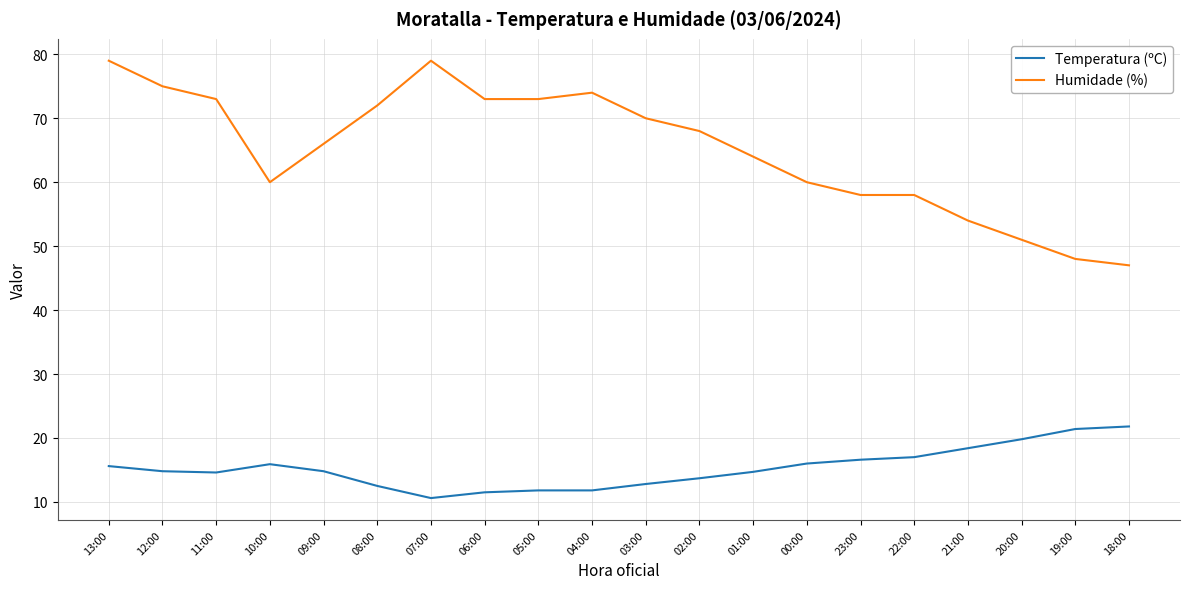

True or false: Temperatura (ºC) has a value of 8.8 at 12:00.

False